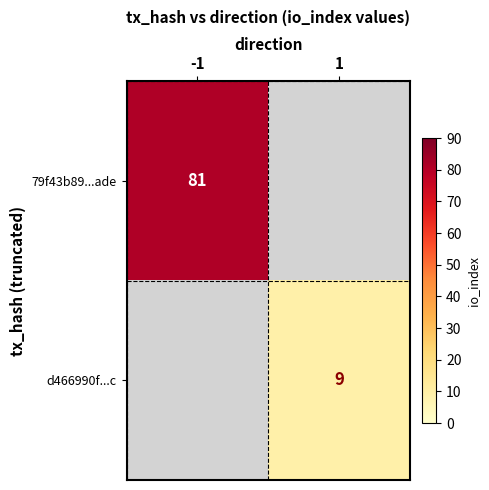

Is the value of d466990f...c at 1 greater than the value of 79f43b89...ade at -1?

No